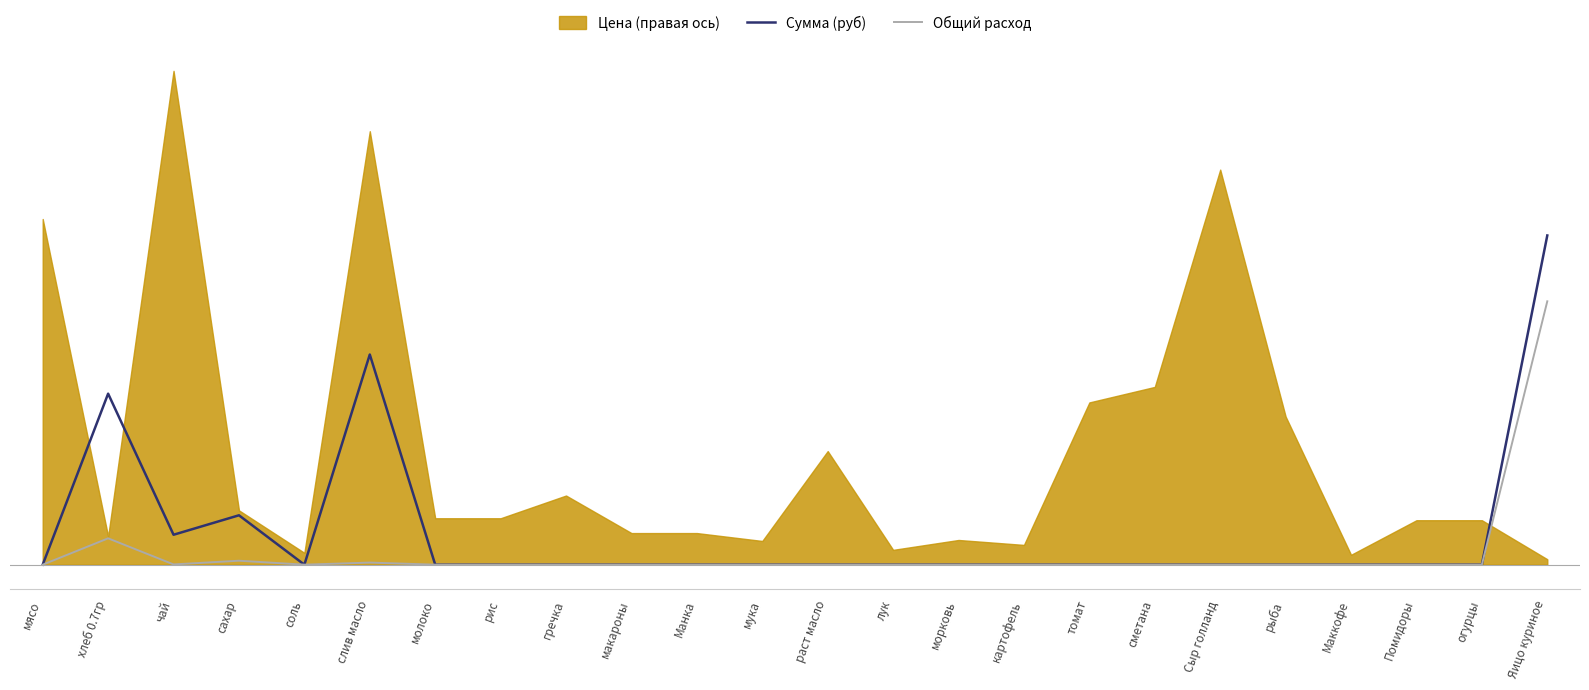

Which category has the highest value in the Сумма (руб) series?

Яицо куриное